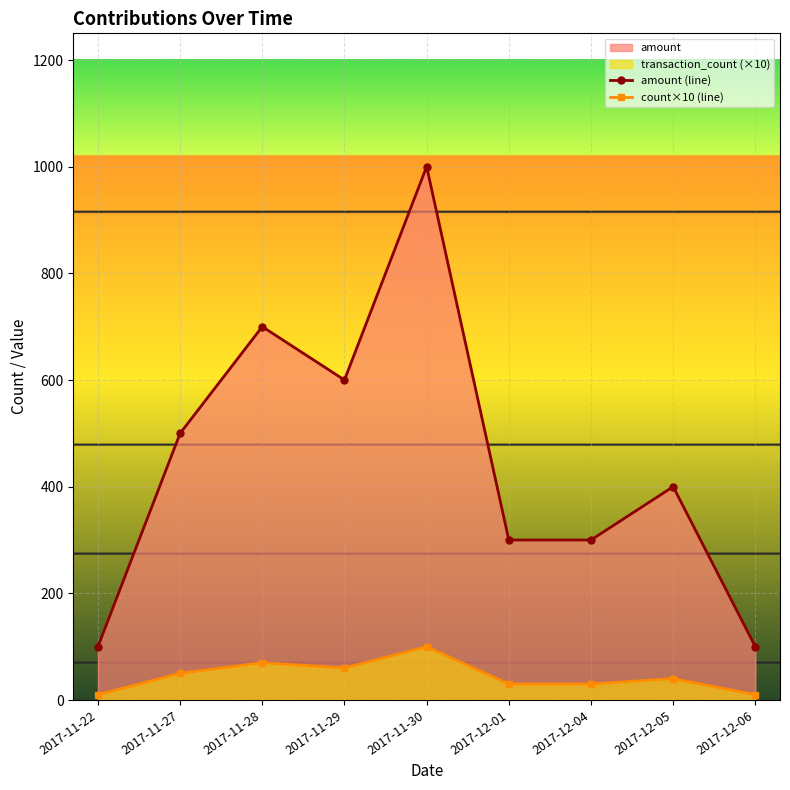

What value does the amount (line) series have at 2017-11-30, to the nearest 50?

1000